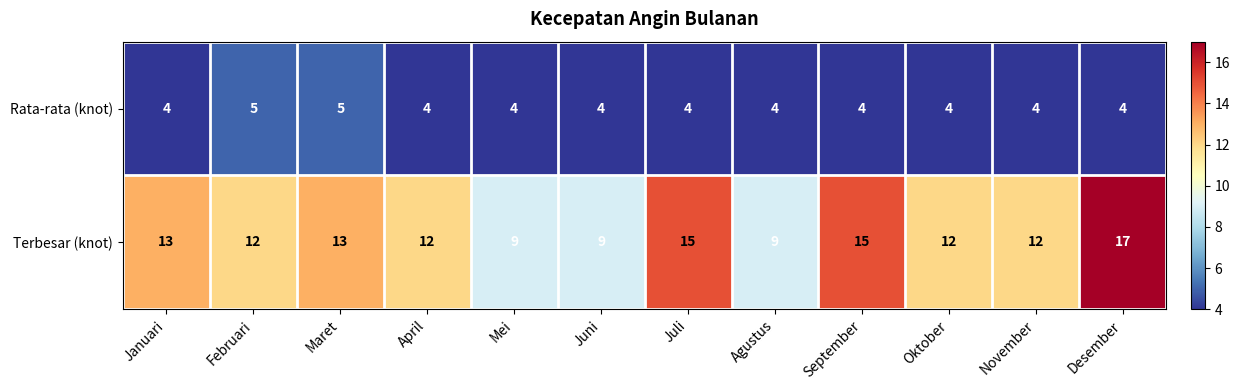

What is the maximum value shown in the chart?

17